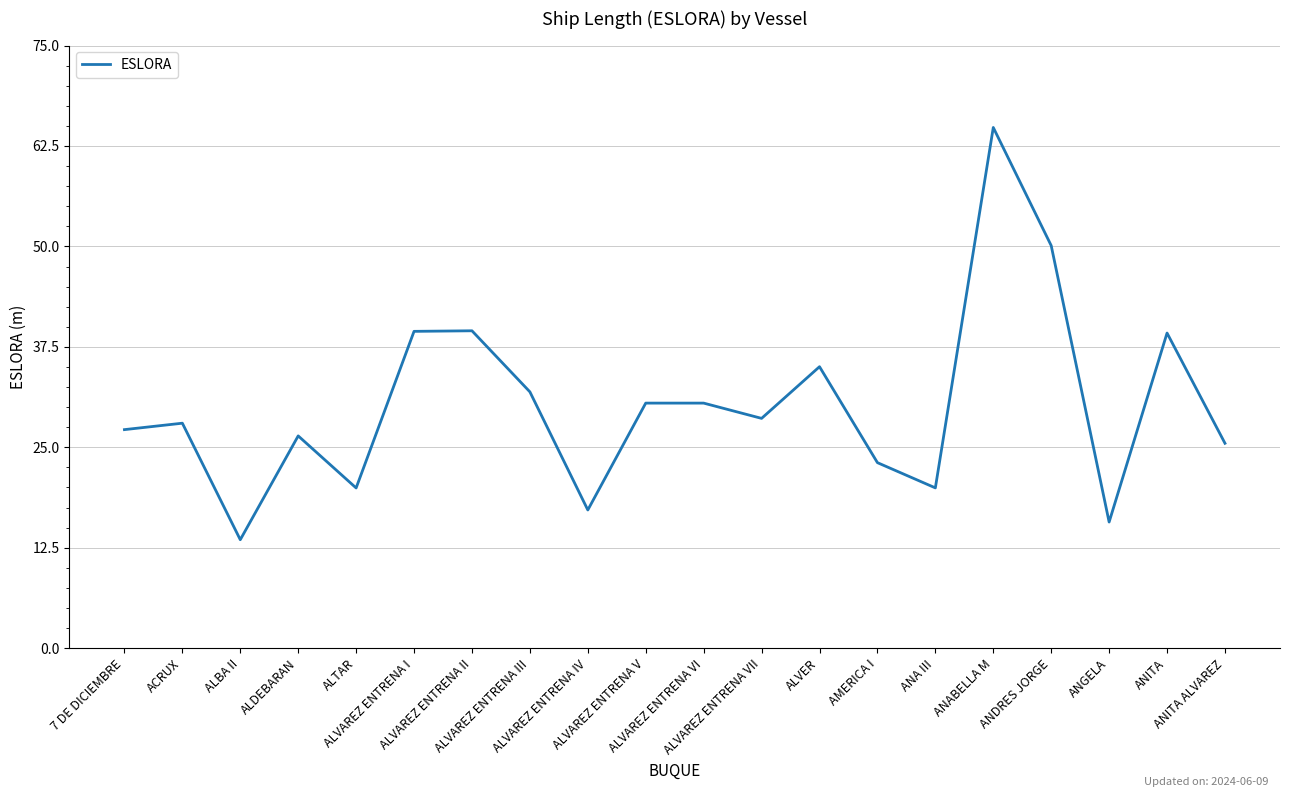

What is the minimum value shown in the chart?

13.5